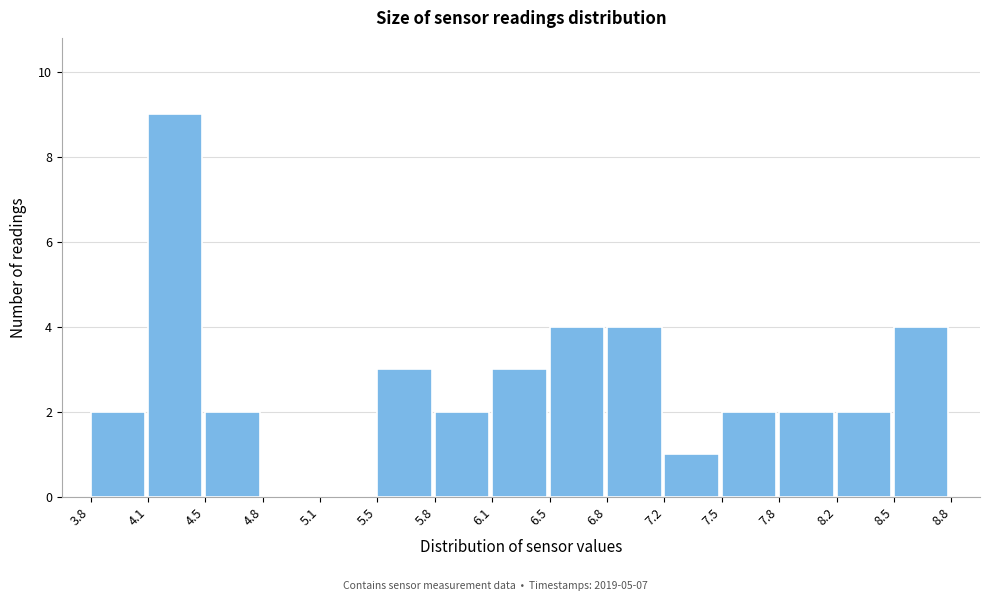

Reading left to right, transcribe this chart: for each bar, give the range it covers on the x-axis and its height. The values are not printed on the chart, so give them approximately, as read against the axis.

3.8 to 4.1: 2
4.1 to 4.5: 9
4.5 to 4.8: 2
4.8 to 5.1: 0
5.1 to 5.5: 0
5.5 to 5.8: 3
5.8 to 6.1: 2
6.1 to 6.5: 3
6.5 to 6.8: 4
6.8 to 7.2: 4
7.2 to 7.5: 1
7.5 to 7.8: 2
7.8 to 8.2: 2
8.2 to 8.5: 2
8.5 to 8.8: 4